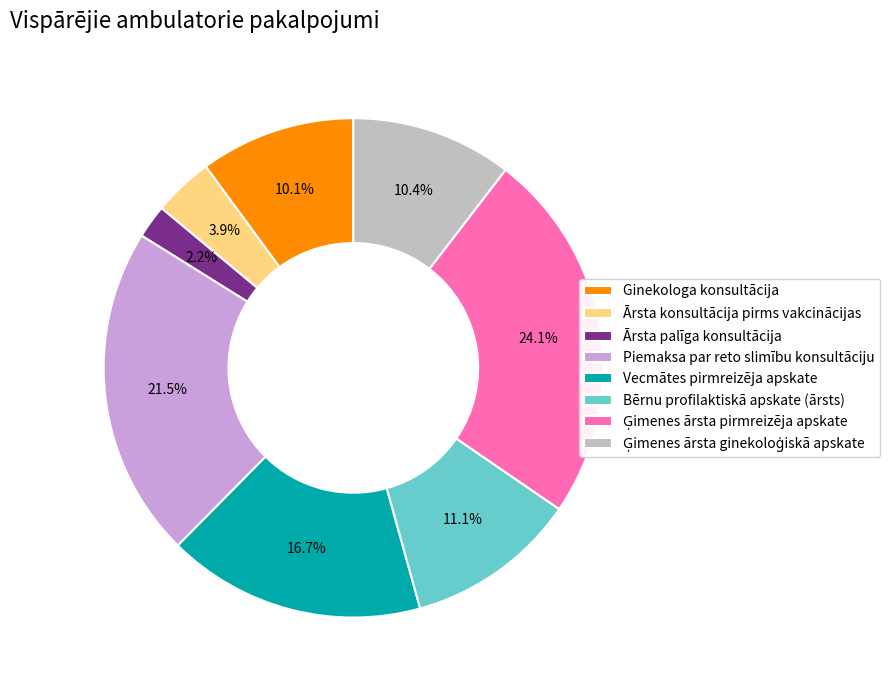

Is there a majority slice in this chart?

No